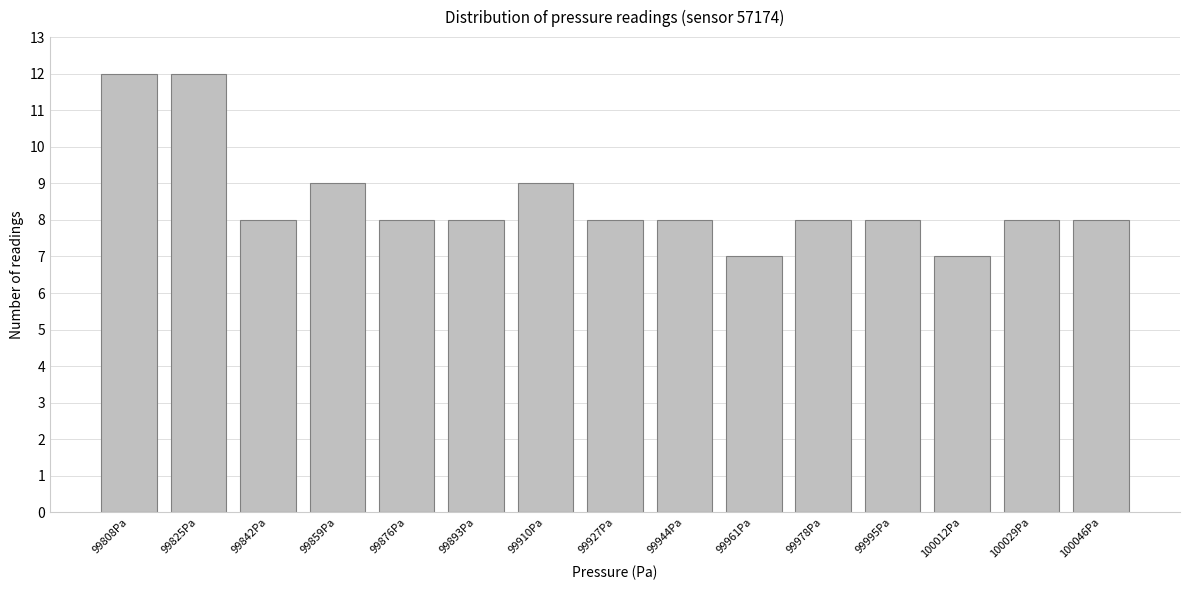

Reading left to right, what are all the values shown in this chart?

12	12	8	9	8	8	9	8	8	7	8	8	7	8	8